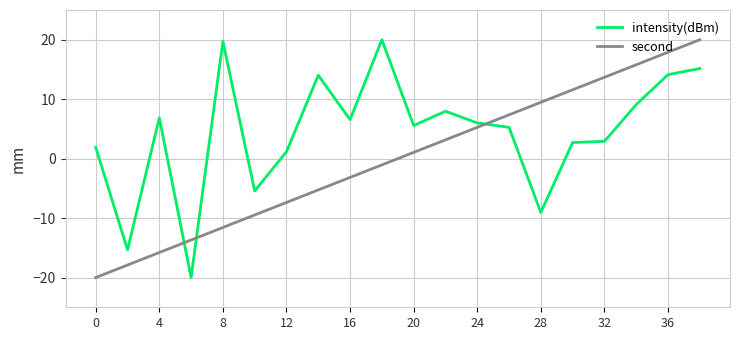

Rank the series by their average value, from lowest to highest.

second, intensity(dBm)